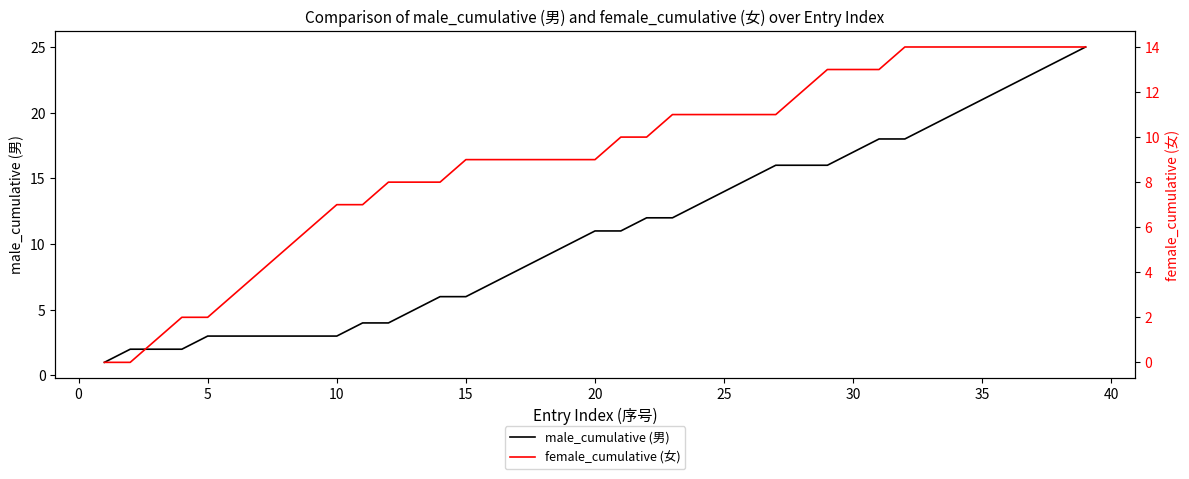

What is the highest value of the male_cumulative (男) series?

25